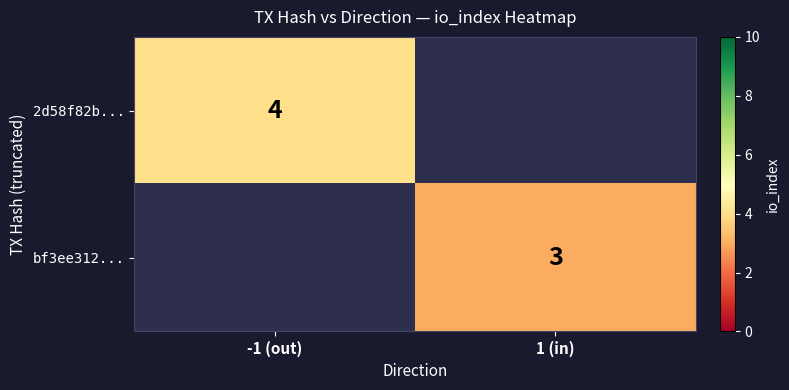

The 2d58f82b... series shows 4 at -1 (out). True or false?

True